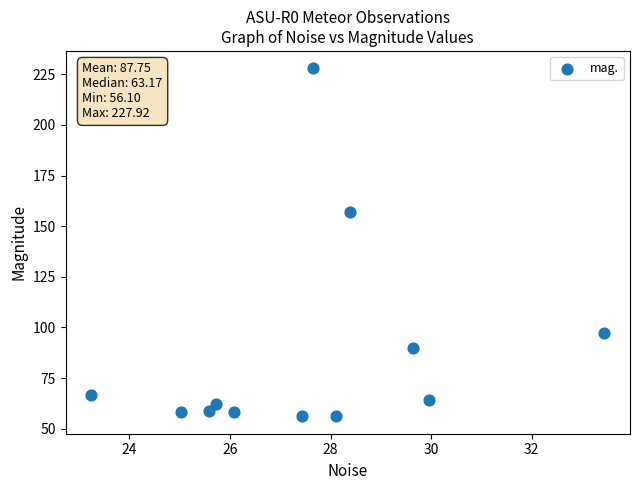

What Y value in the scatter plot is closest to 142?

157.1